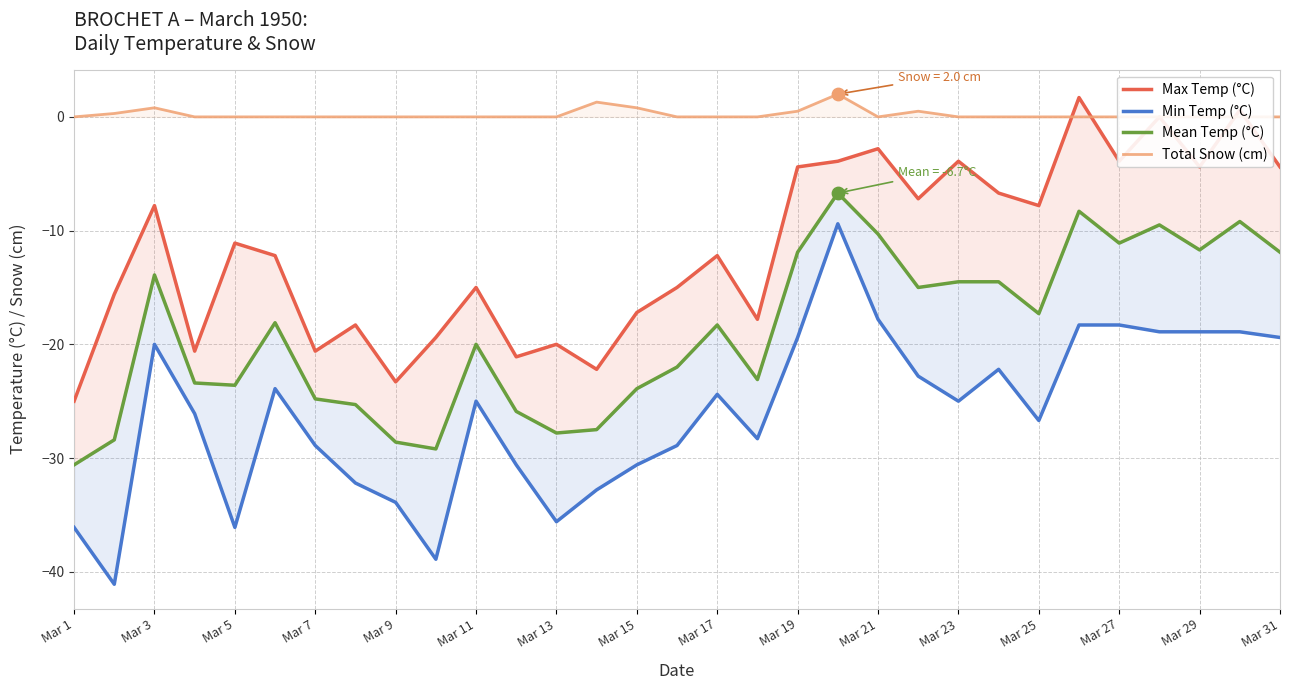

Is the value of Max Temp (°C) at Mar 7 greater than the value of Mean Temp (°C) at Mar 27?

No